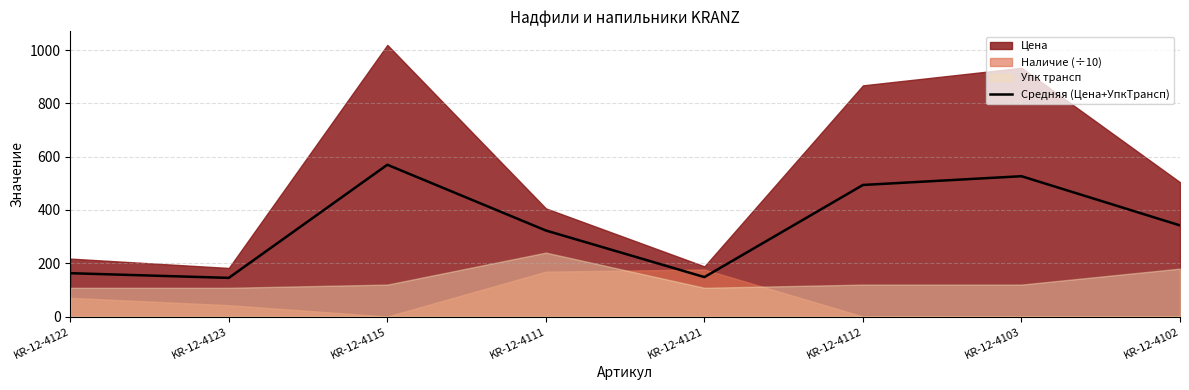

Where is the first local minimum?

KR-12-4123